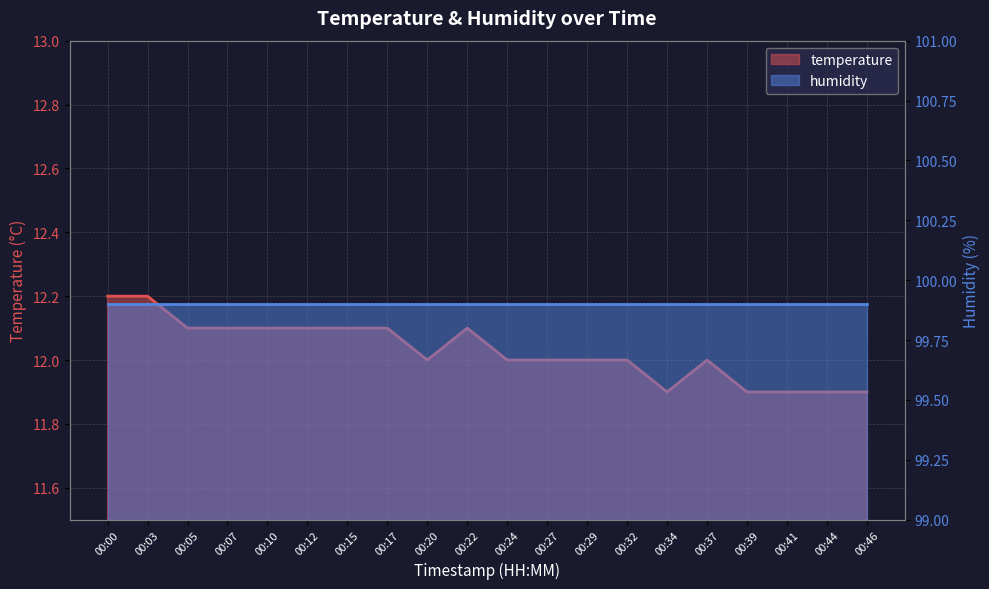

Is it true that the value at 00:12 is 12.1?

True